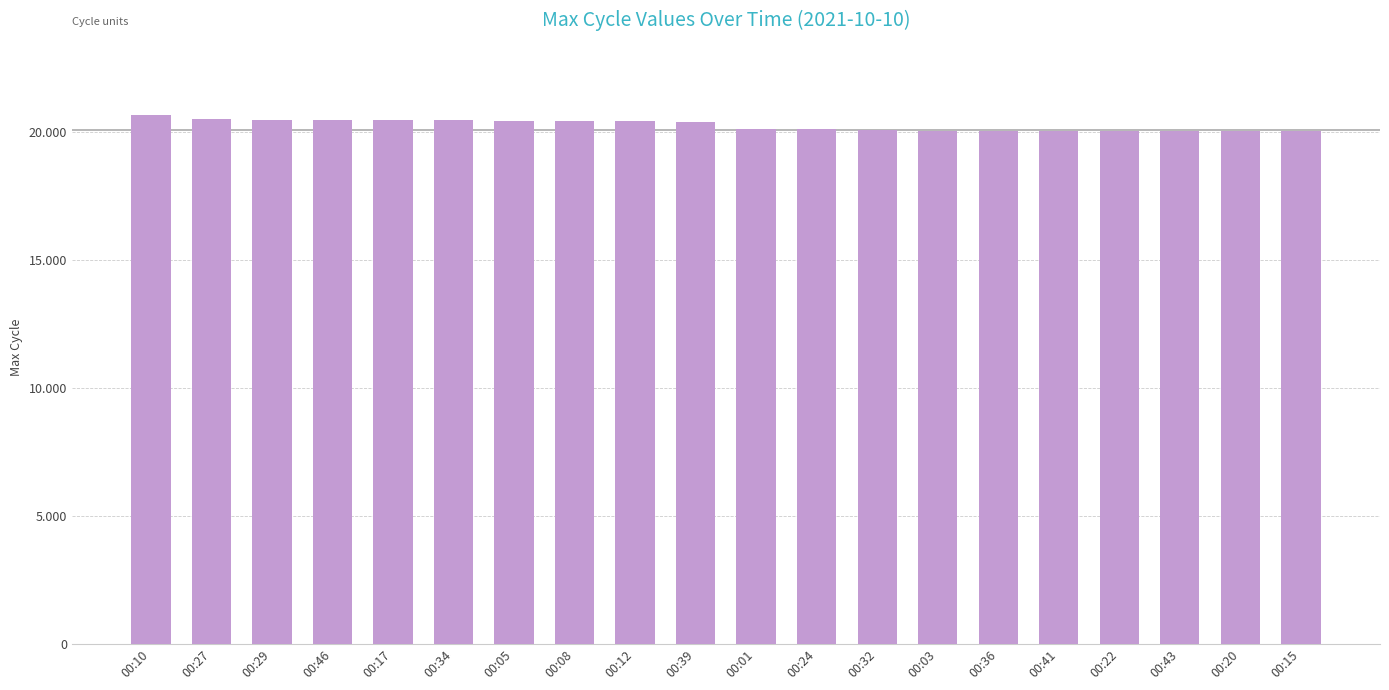

The chart shows a value of 12589 at 00:05. True or false?

False